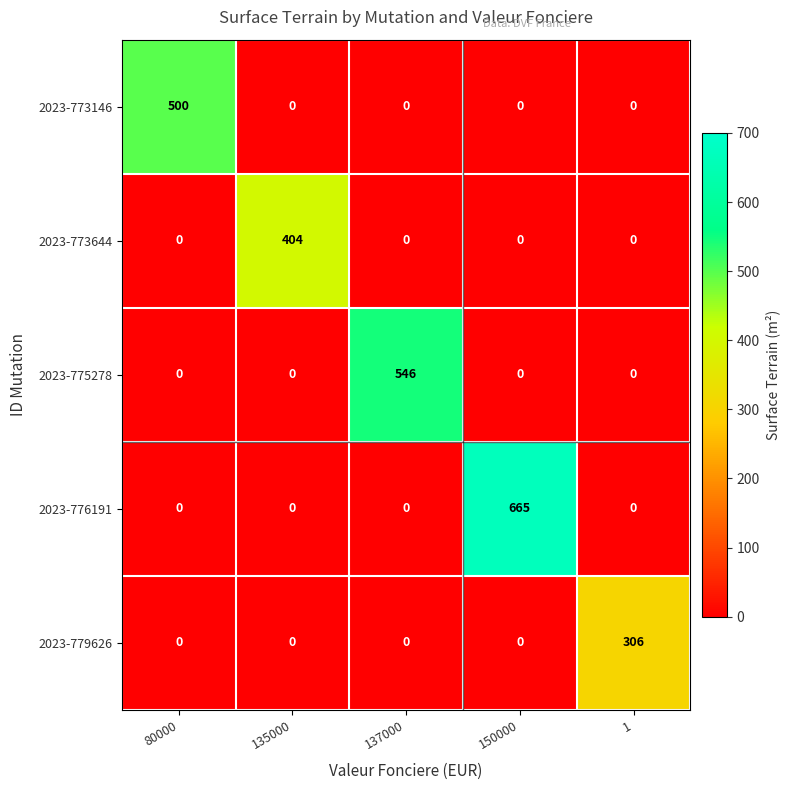

Rank the series by their maximum value, from lowest to highest.

2023-779626, 2023-773644, 2023-773146, 2023-775278, 2023-776191